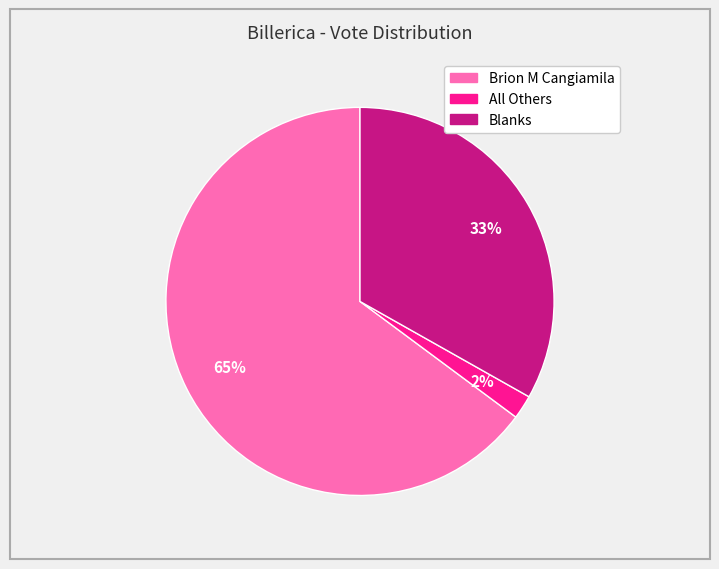

To the nearest percent, what portion does Blanks represent?

33%